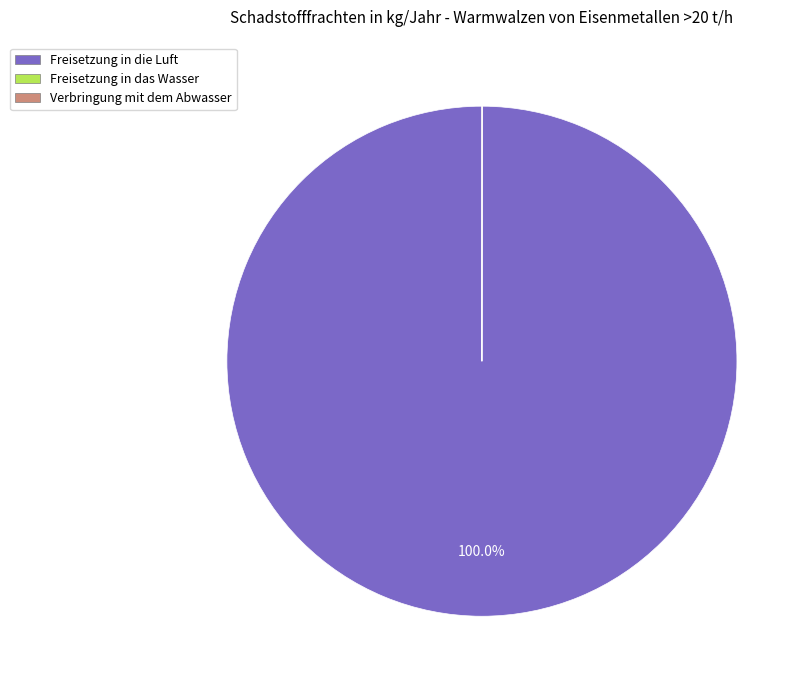

Is there a majority slice in this chart?

Yes